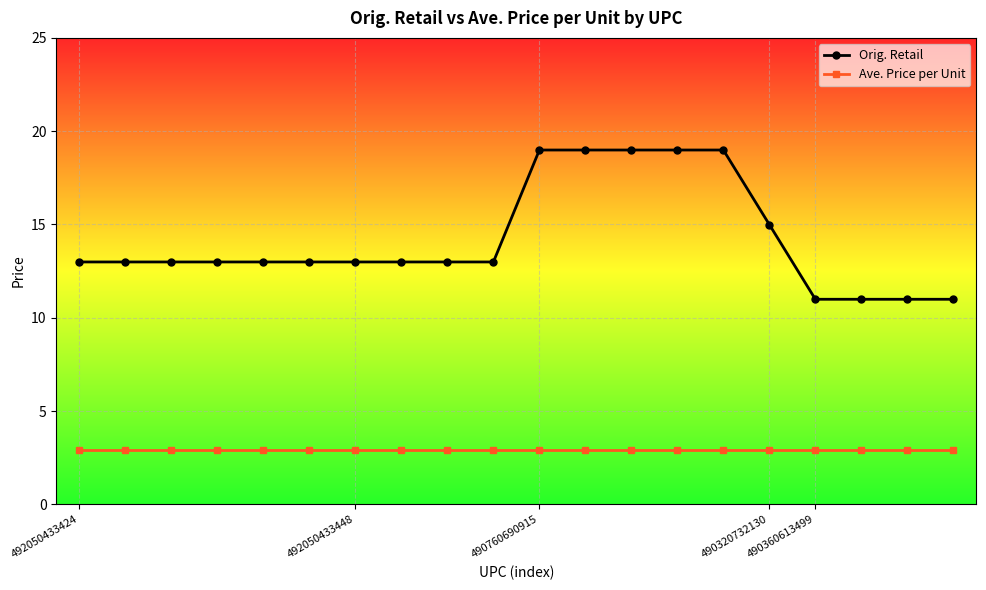

What is the maximum value for Orig. Retail?

19.0